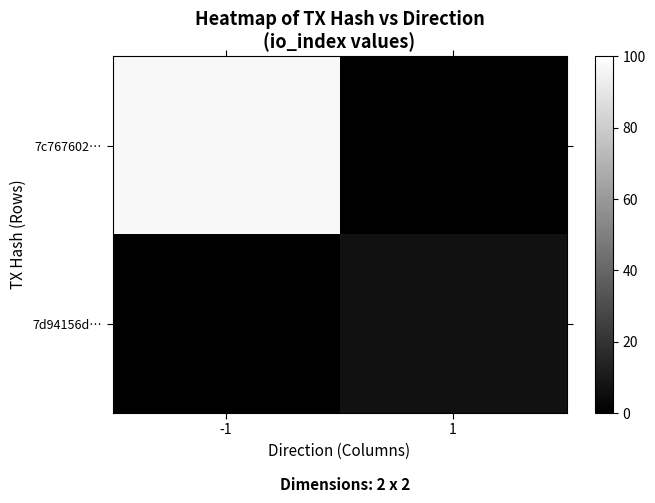

What is the total value across all series at 1?

7